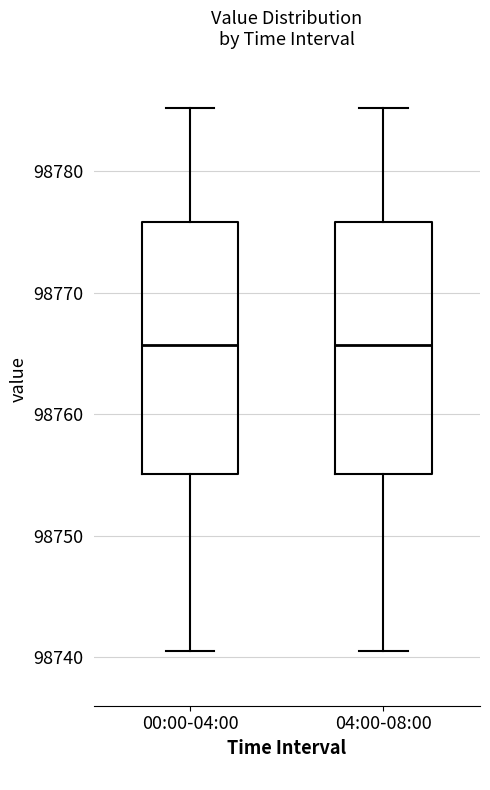

Reading left to right, read every box against the y-axis: the position of its median line, the range the box covers, and the ends of its whiskers. The values are not printed on the chart, so give them approximately, as read against the axis.

00:00-04:00: median 98766, box 98755 to 98776, whiskers 98741 to 98785
04:00-08:00: median 98766, box 98755 to 98776, whiskers 98741 to 98785